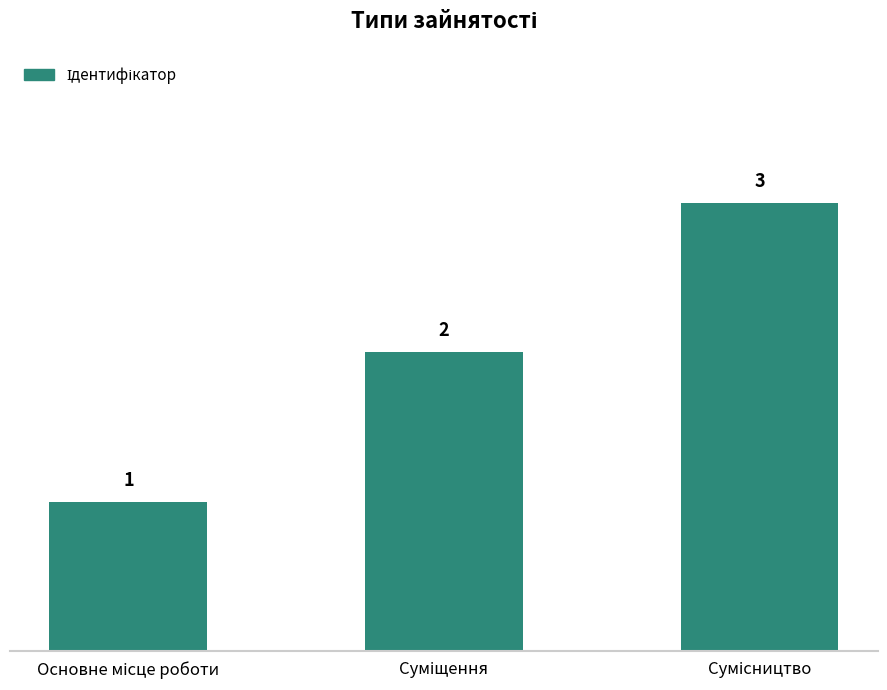

What is the value of the 1st bar from the left?

1